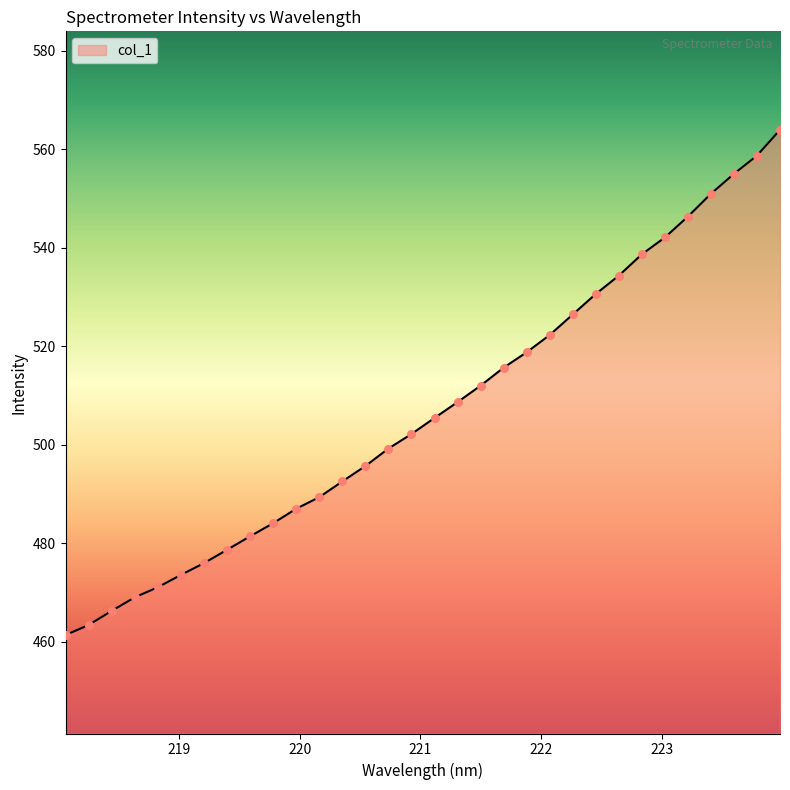

What is the smallest value displayed?

461.3